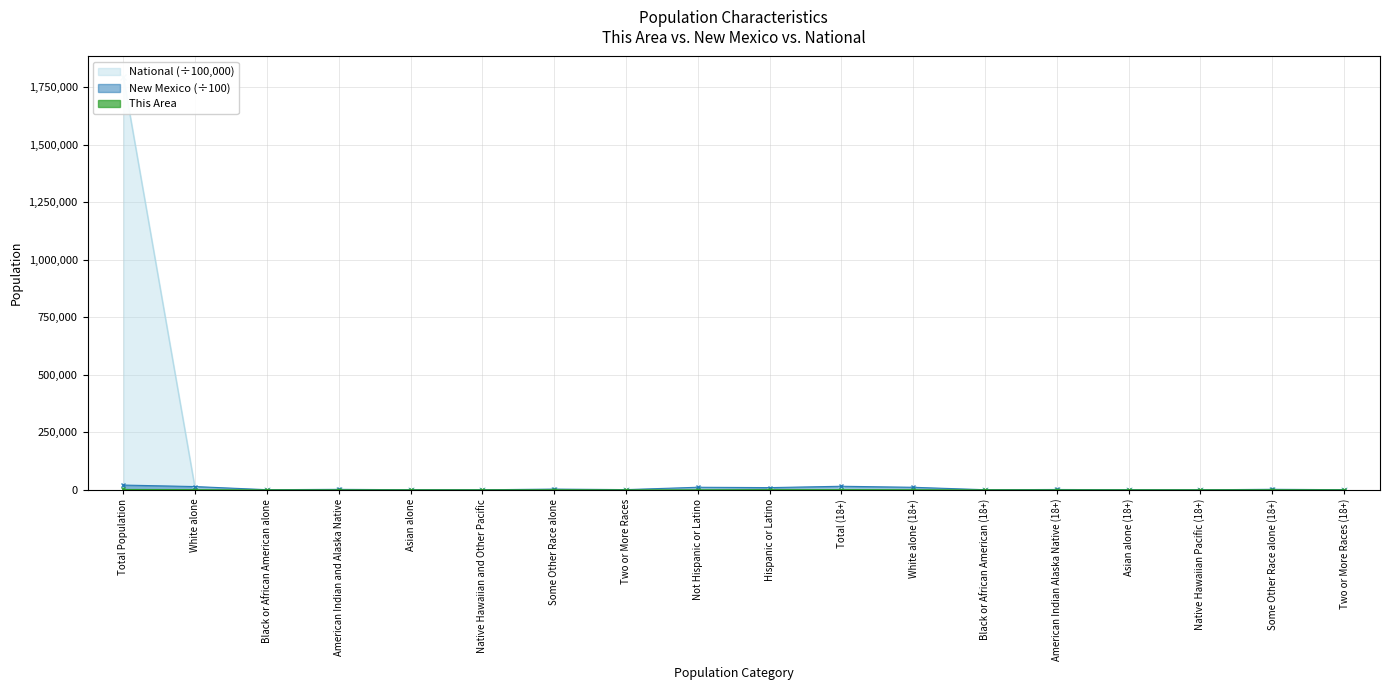

Between Some Other Race alone (18+) and Native Hawaiian and Other Pacific, which is larger?

Some Other Race alone (18+)